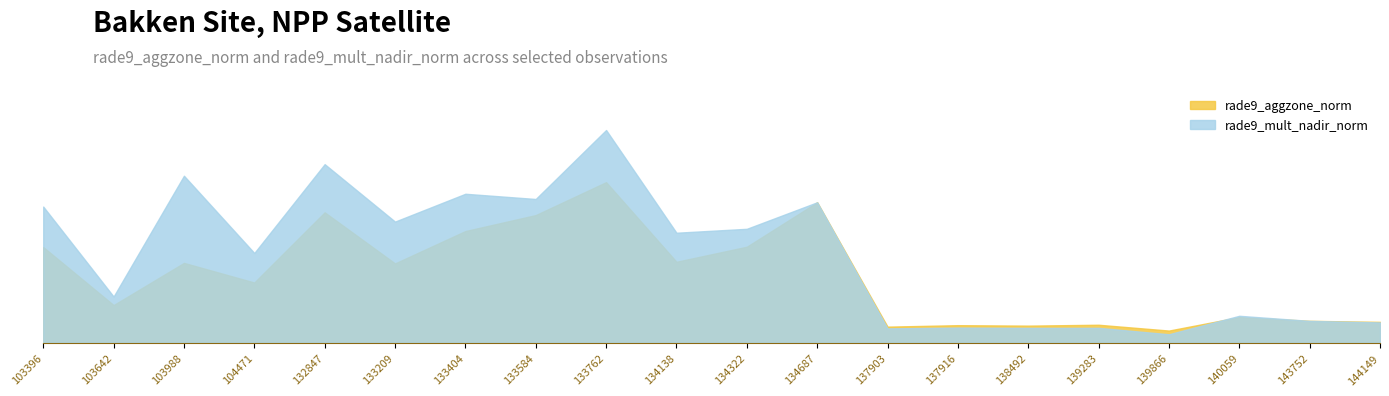

What is the total value across all series at 134322?

5.8